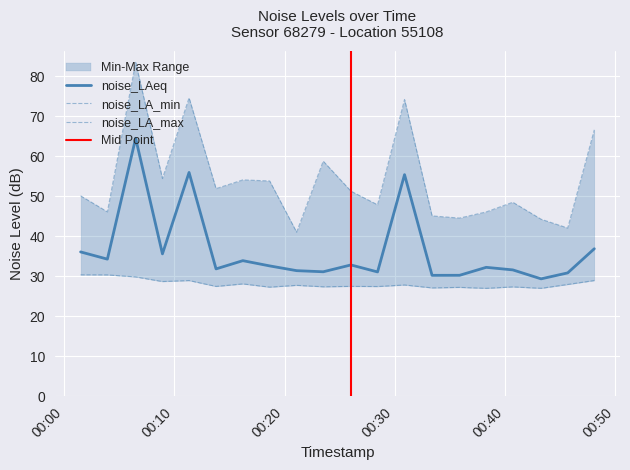

Where is the first local maximum for noise_LA_max?

2022-12-07T00:06:29